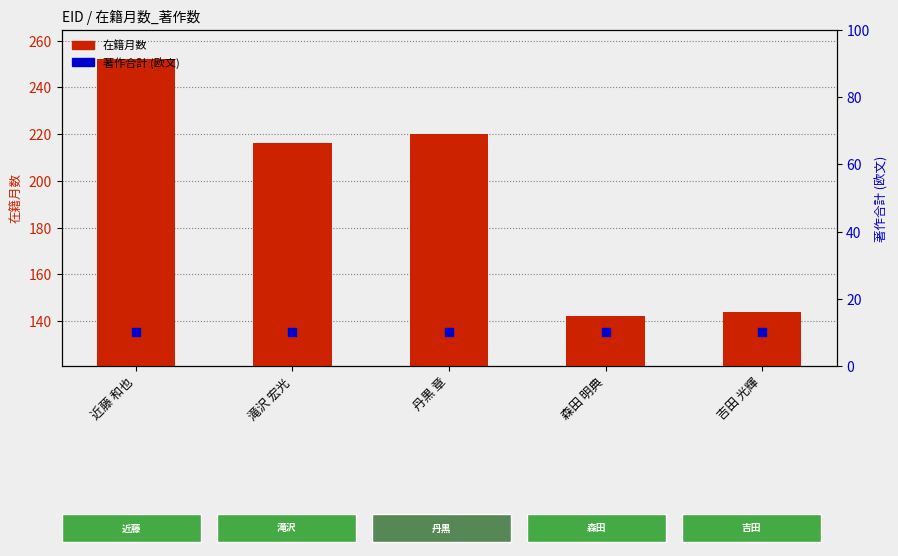

At how many categories does at least one series exceed 182?

3